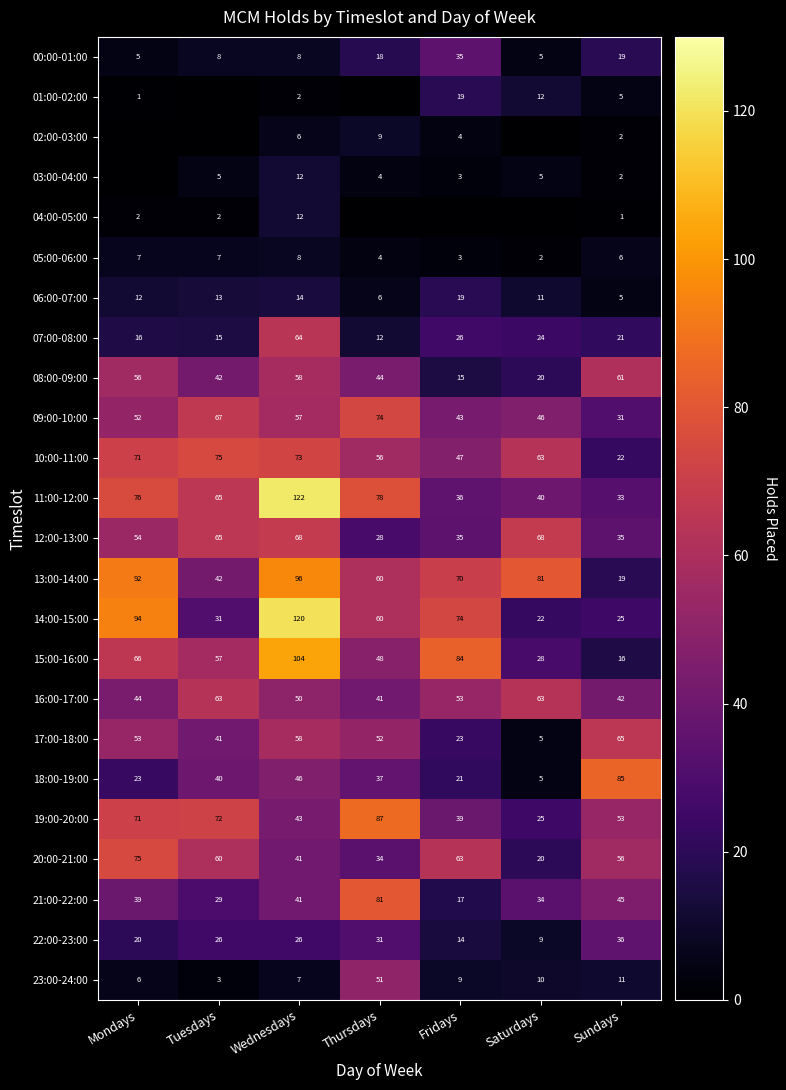

What is the difference between the highest and lowest values at Wednesdays?

120